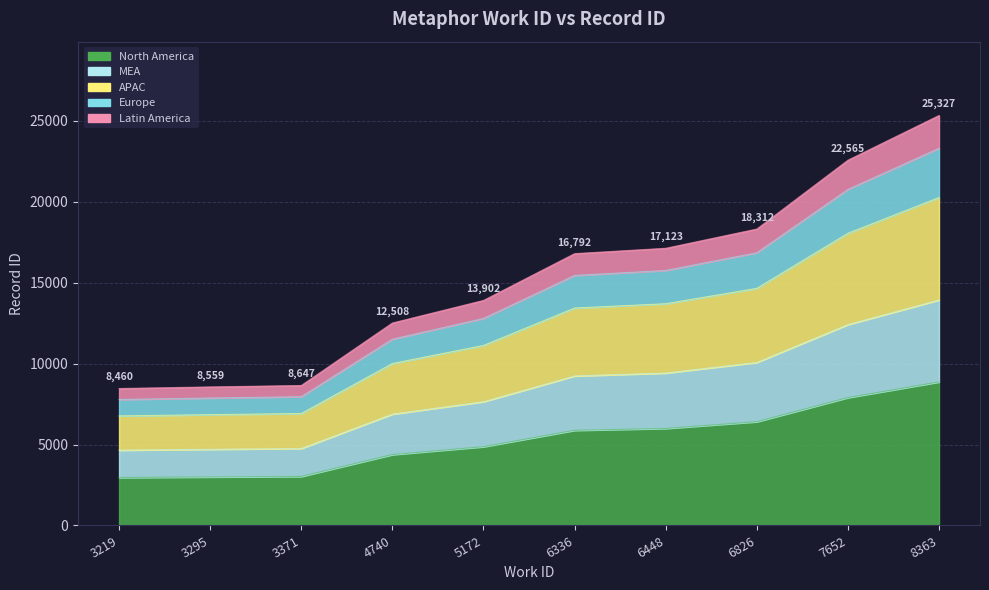

Is it true that the value at 7652 is 4715.2?

False